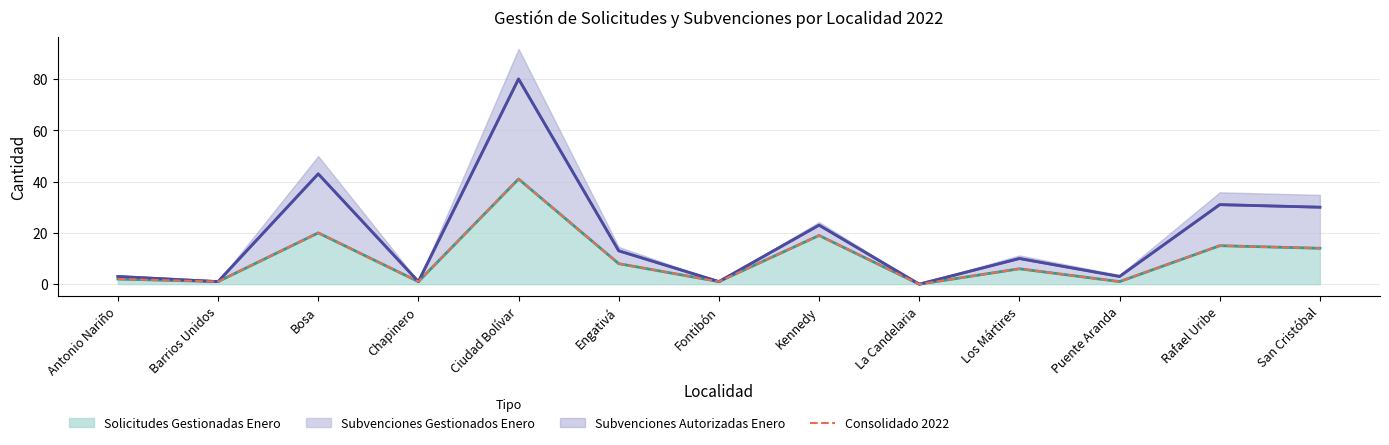

What is the maximum value shown in the chart?

41